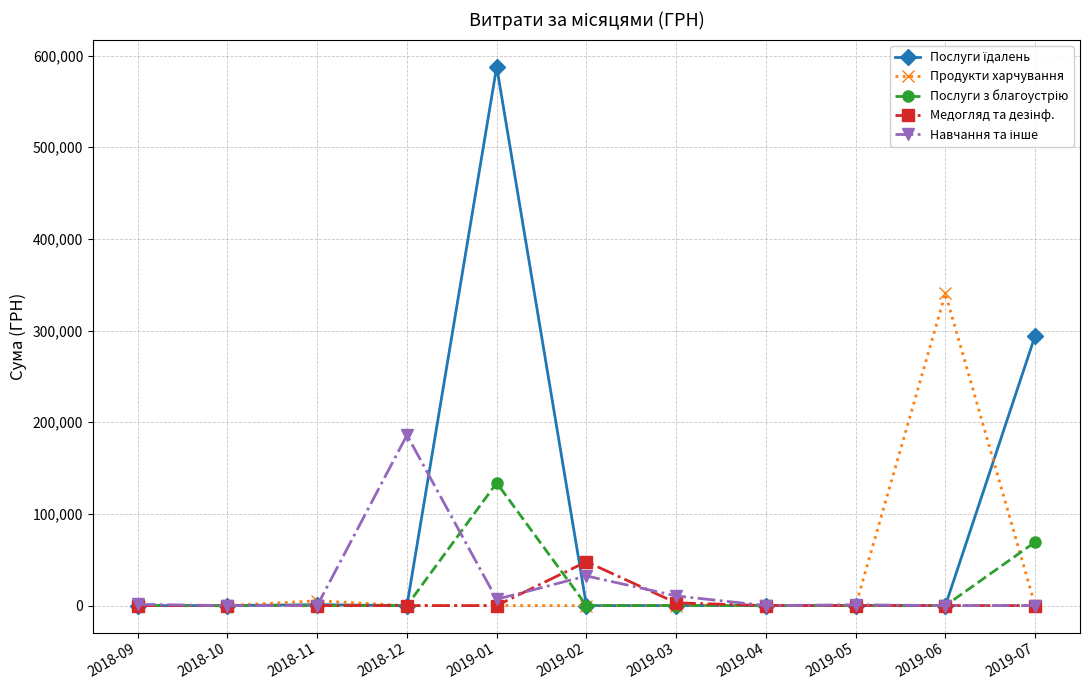

How many lines are shown in the chart?

5